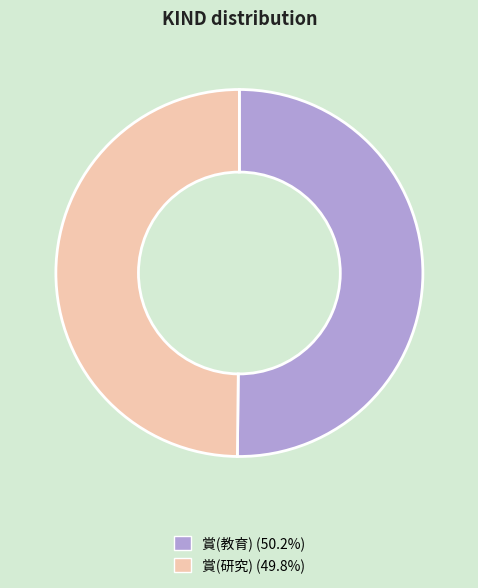

True or false: 賞(教育) accounts for 36% of the total.

False